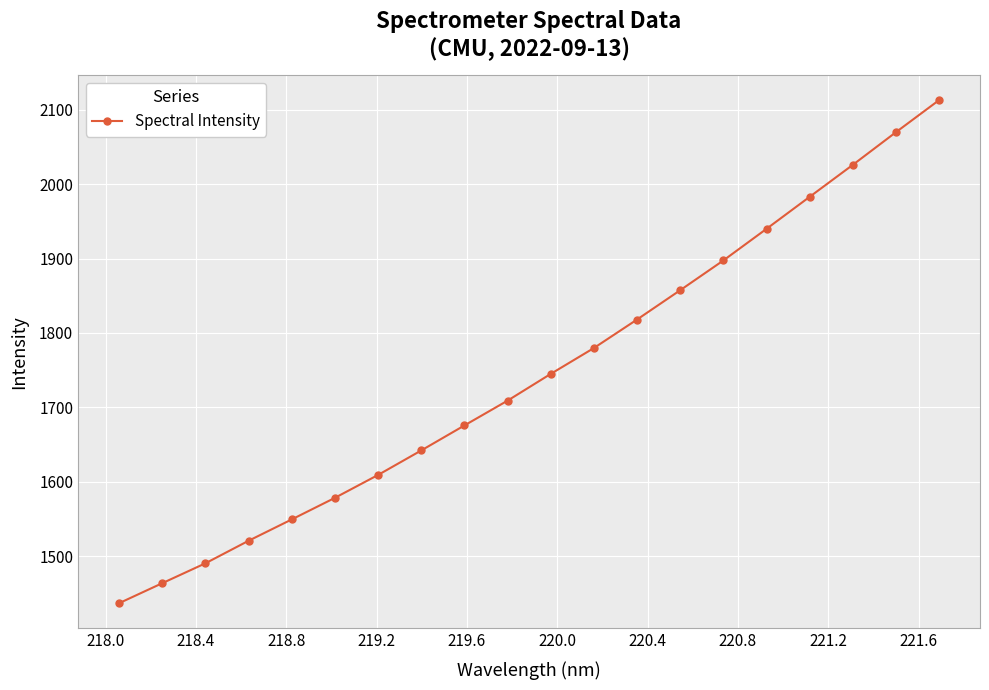

What is the smallest value displayed?

1436.6